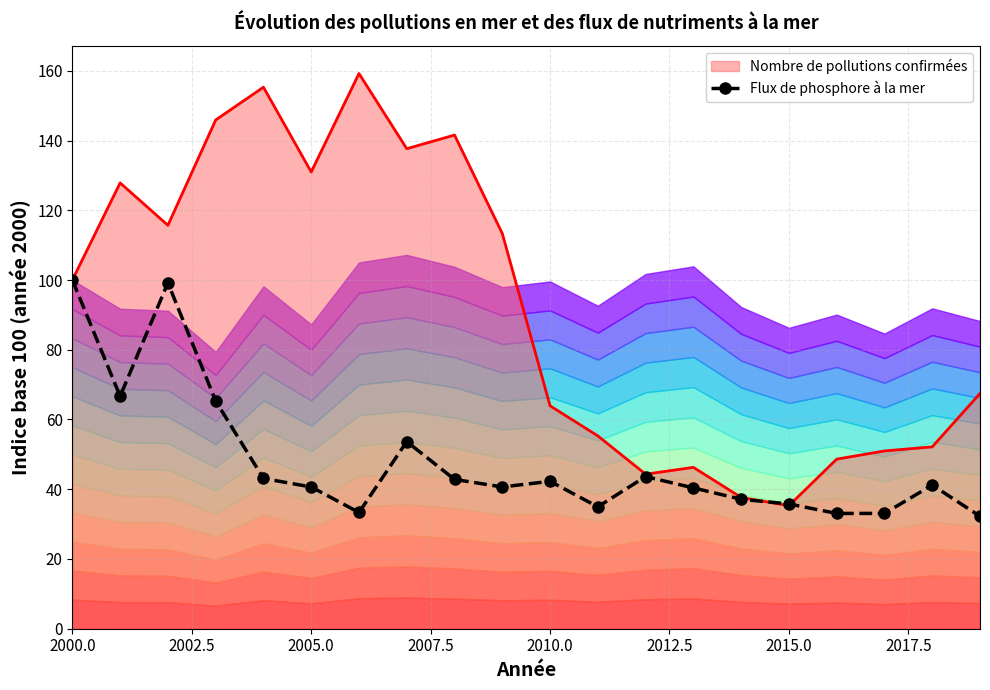

At which label is Nombre de pollutions confirmées closest to 97?

2000.0